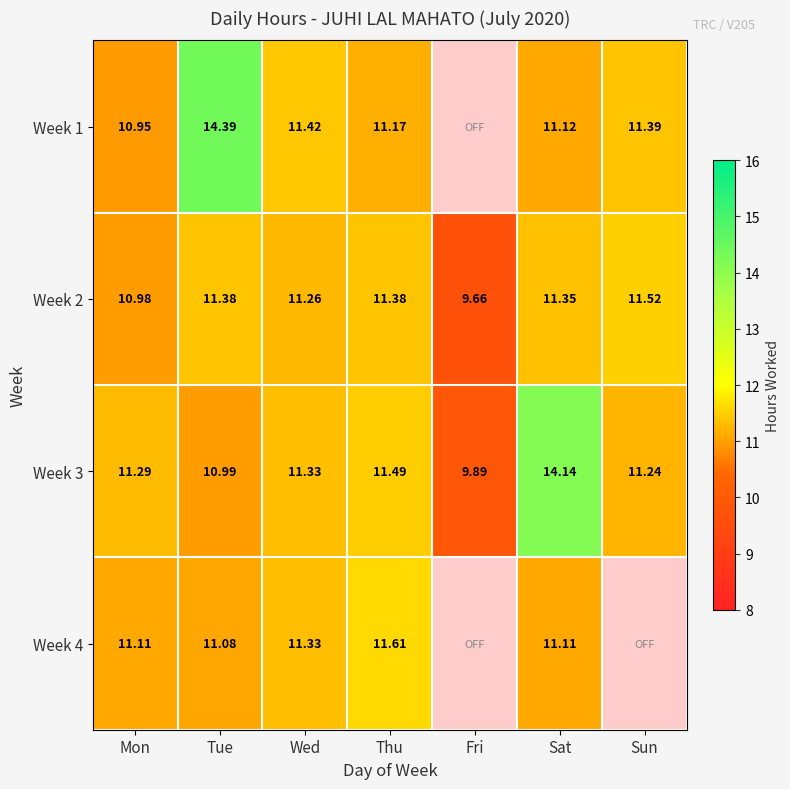

Is the value of Week 1 at Sun greater than the value of Week 3 at Tue?

Yes